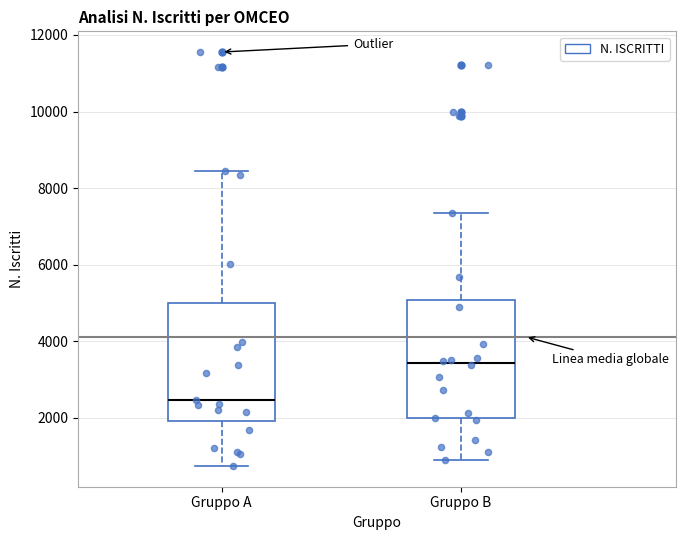

Which box has the highest median line?

Gruppo B